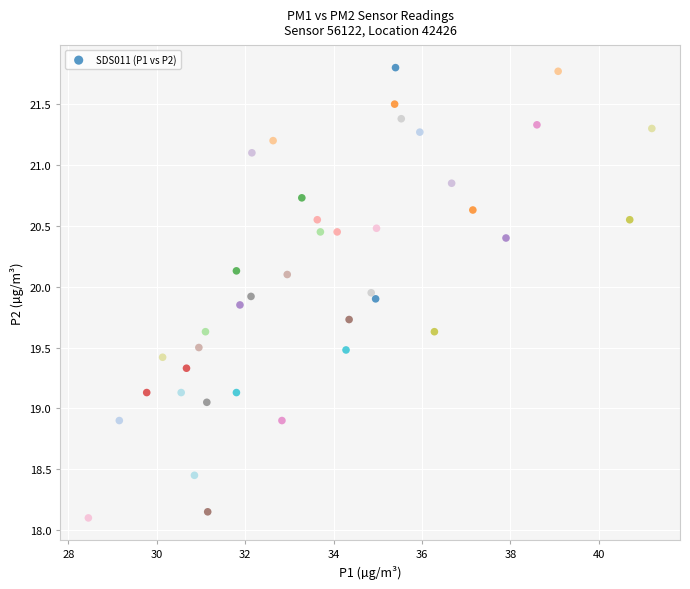

What is the range of Y values (max minus min)?

3.7